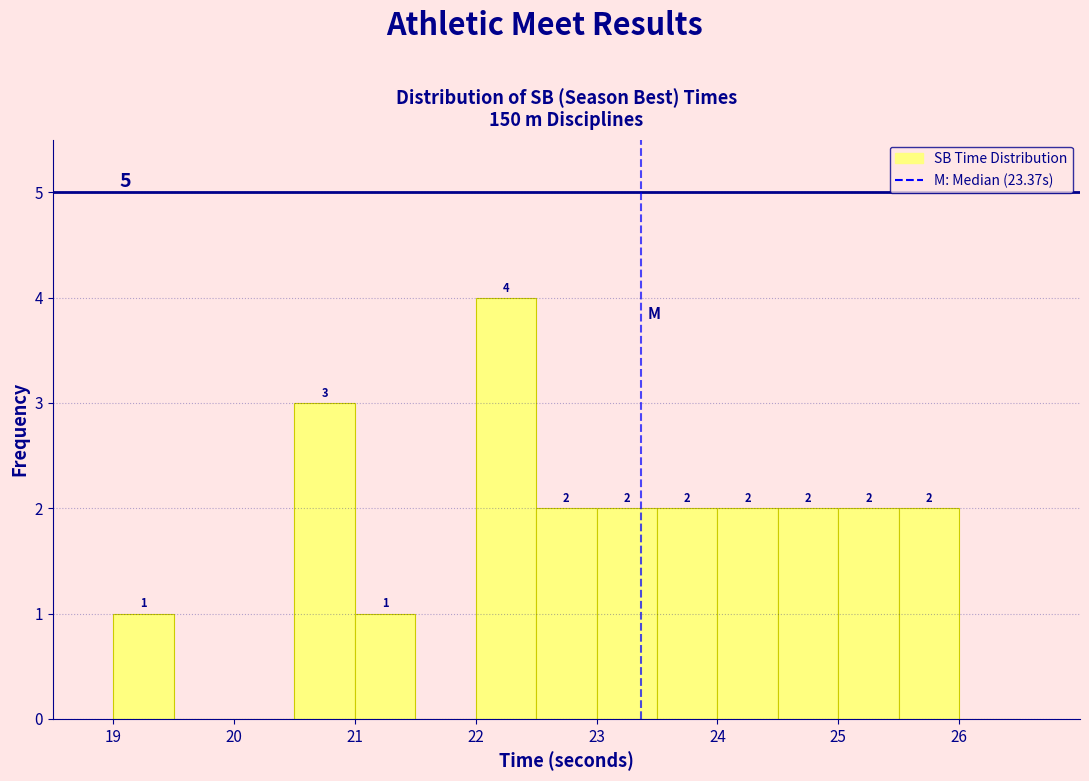

Over which range of the x-axis is the bar tallest?

22.0 to 22.5